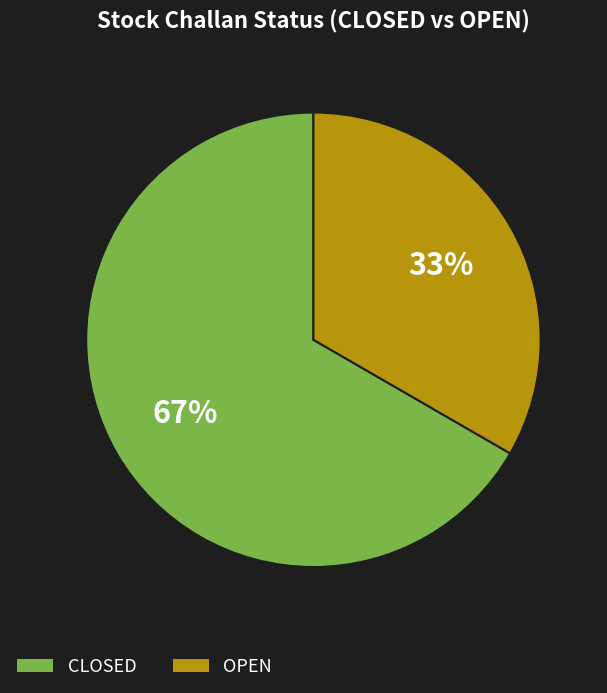

Which has a higher value, CLOSED or OPEN?

CLOSED